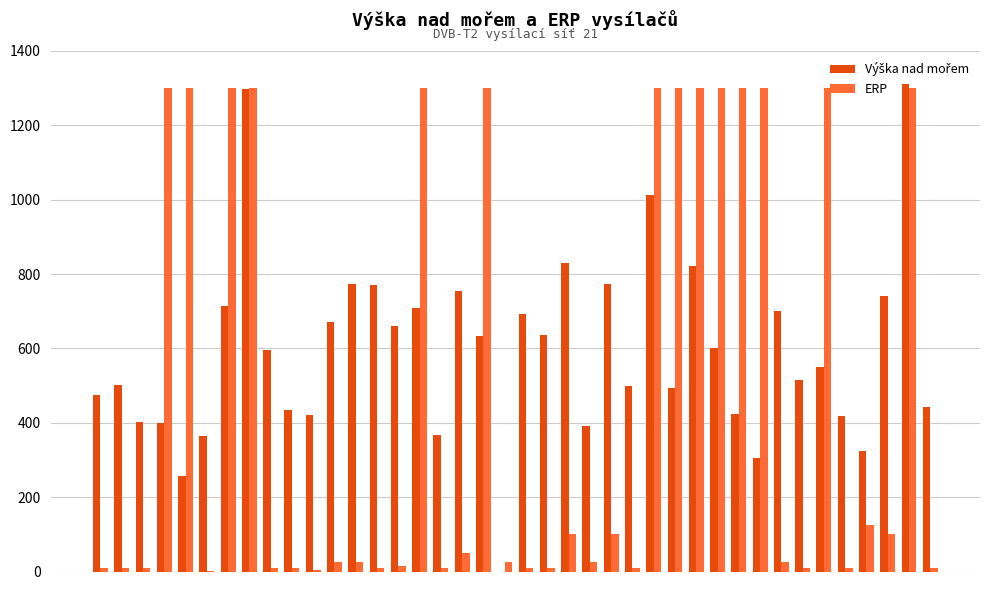

Reading left to right, transcribe all the data shown in this chart.

Výška nad mořem: 475	502	402	399	258	365	713	1299	597	435	420	672	773	770	660	710	366	755	634	0	692	635	830	390	774	498	1012	494	823	600	424	305	701	515	550	417	325	741	1311	442
ERP: 10	10	10	1300	1300	1	1300	1300	10	10	5	25	25	10	15	1300	10	50	1300	25	10	10	100	25	100	10	1300	1300	1300	1300	1300	1300	25	10	1300	10	125	100	1300	10